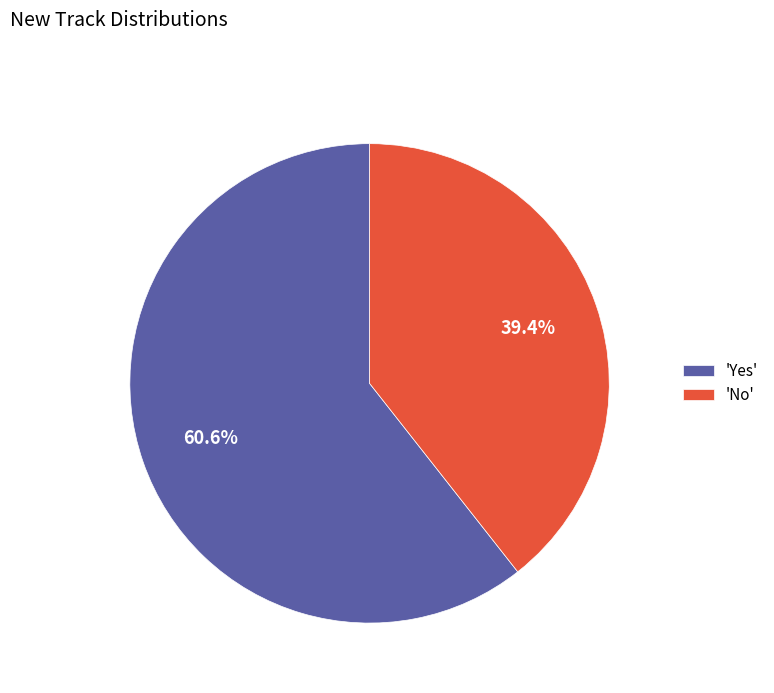

Does 'No' account for over 50% of the chart?

No